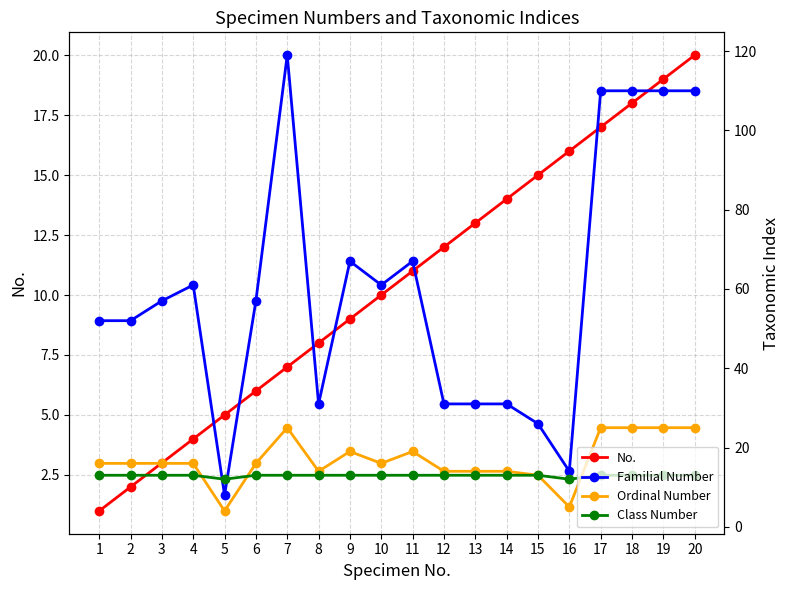

At how many categories does at least one series exceed 30?

17